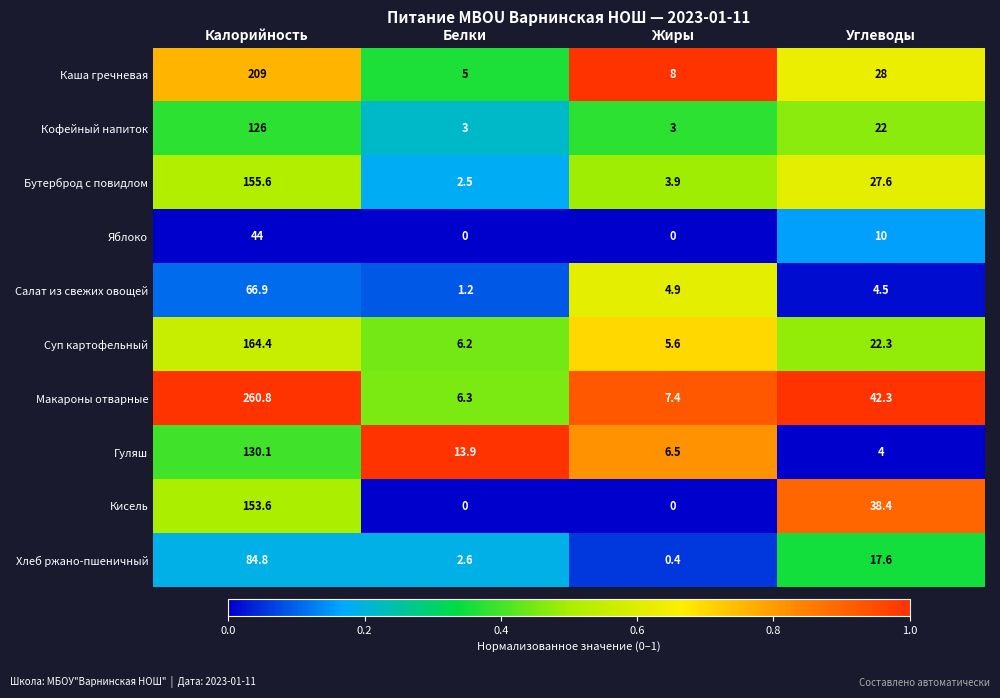

How many data points does each series have?

4